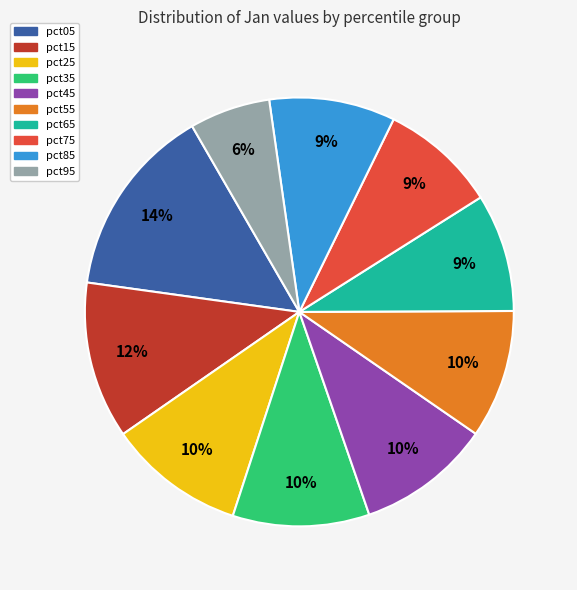

Does pct25 represent more than half of the total?

No